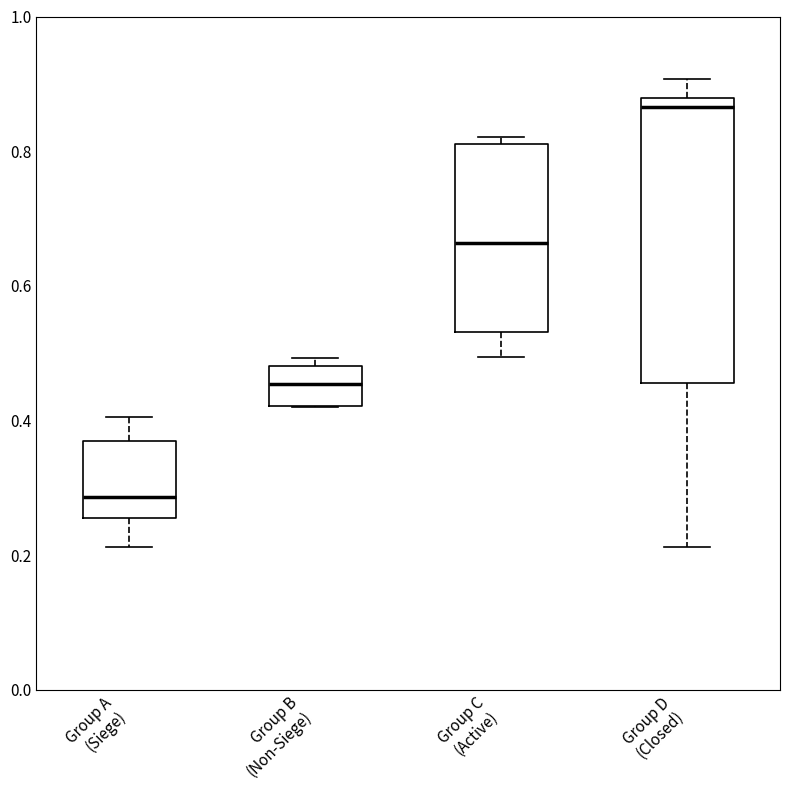

Which box's median line is the lowest?

Group A (Siege)